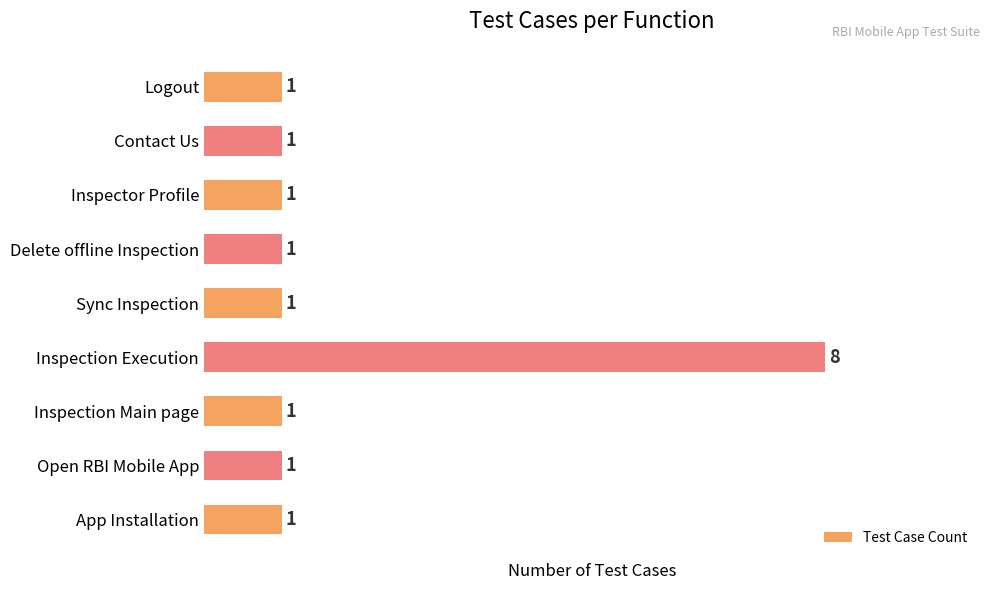

How many series are shown in this chart?

1